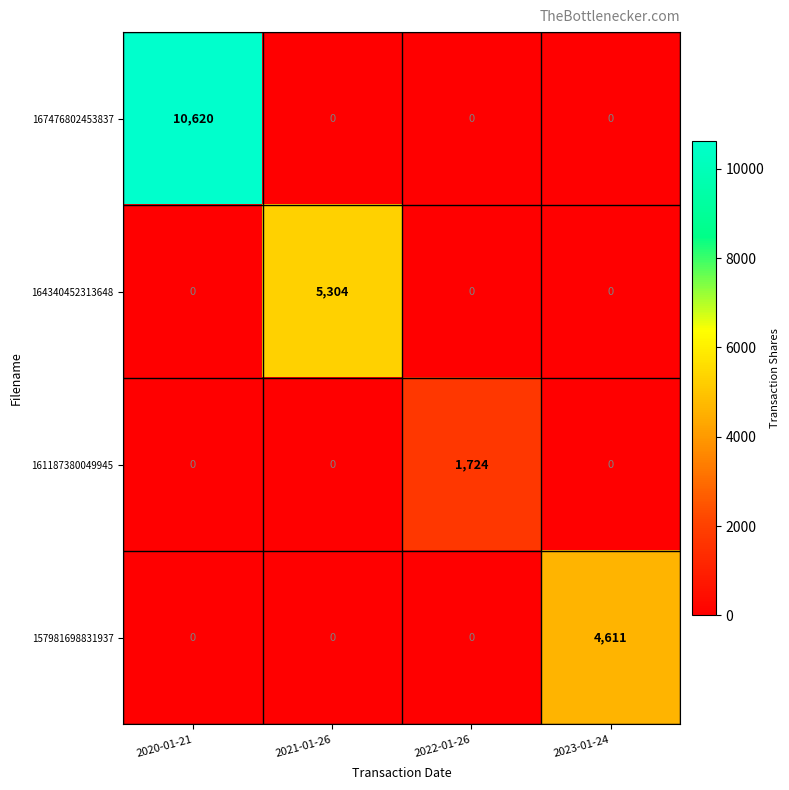

Reading left to right, list all the values displayed in this chart.

167476802453837: 2020-01-21=10620	2021-01-26=0	2022-01-26=0	2023-01-24=0
164340452313648: 2020-01-21=0	2021-01-26=5304	2022-01-26=0	2023-01-24=0
161187380049945: 2020-01-21=0	2021-01-26=0	2022-01-26=1724	2023-01-24=0
157981698831937: 2020-01-21=0	2021-01-26=0	2022-01-26=0	2023-01-24=4611